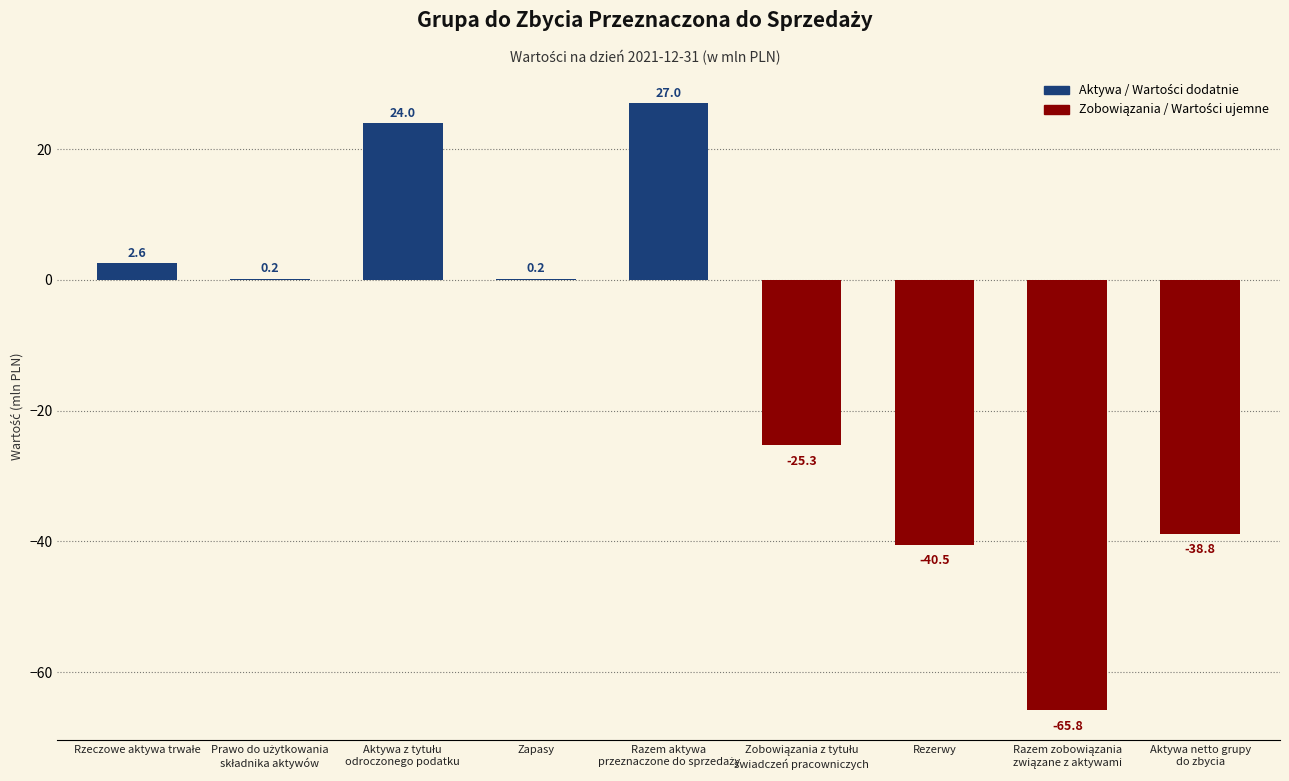

Are the bars horizontal?

No